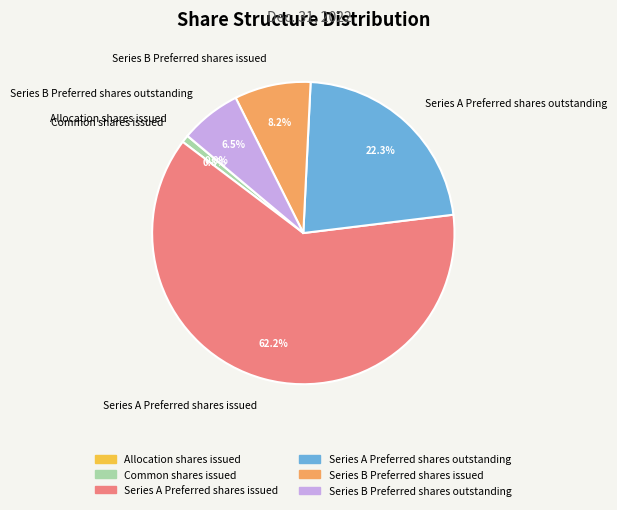

Between Series A Preferred shares issued and Series B Preferred shares issued, which is larger?

Series A Preferred shares issued